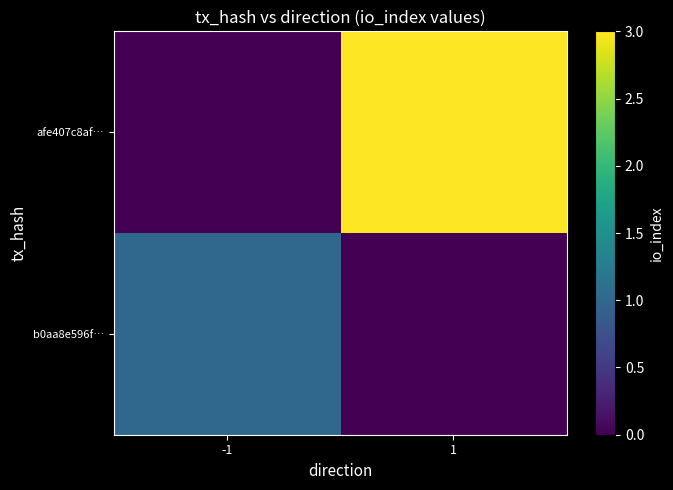

List the series in order of their overall mean, lowest first.

b0aa8e596f…, afe407c8af…